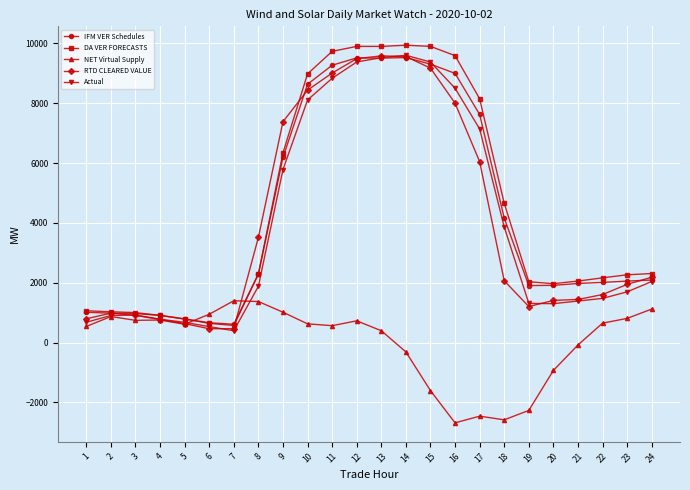

Is this an area chart (filled region under the line)?

No